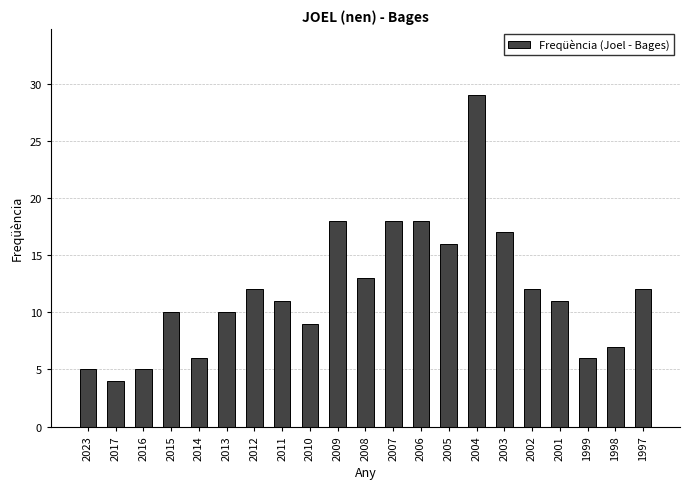

Which has a higher value, 2006 or 2012?

2006